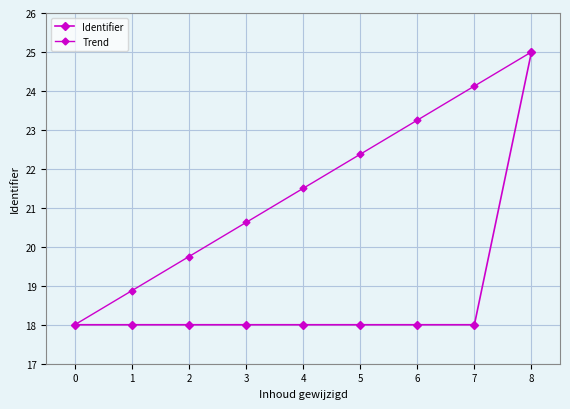

How many categories are shown in the chart?

9